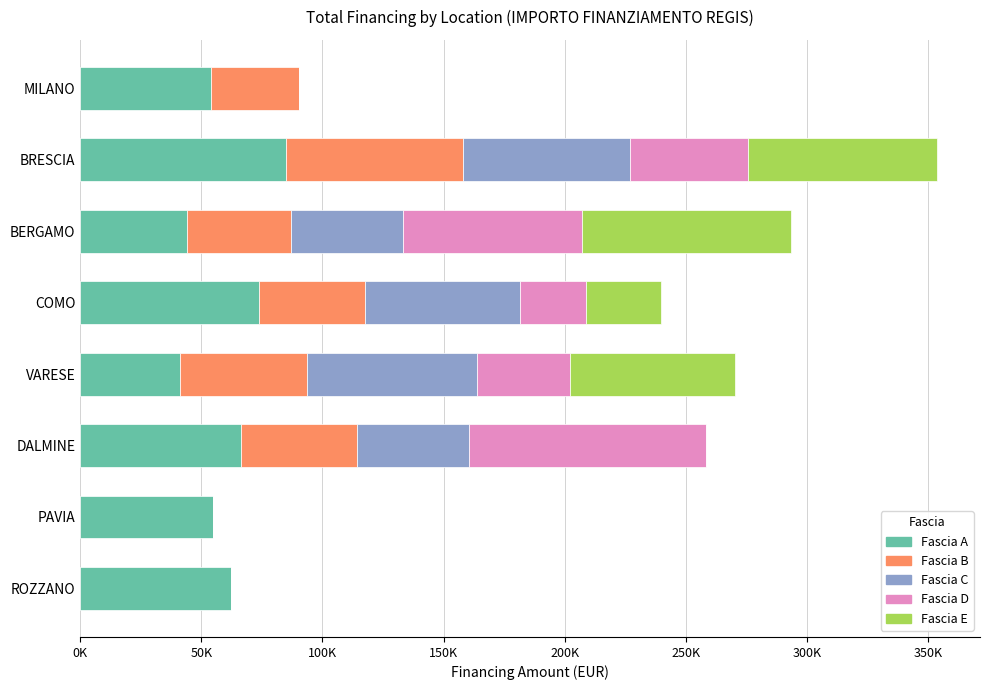

What is the average value of the Fascia C series?

36931.3